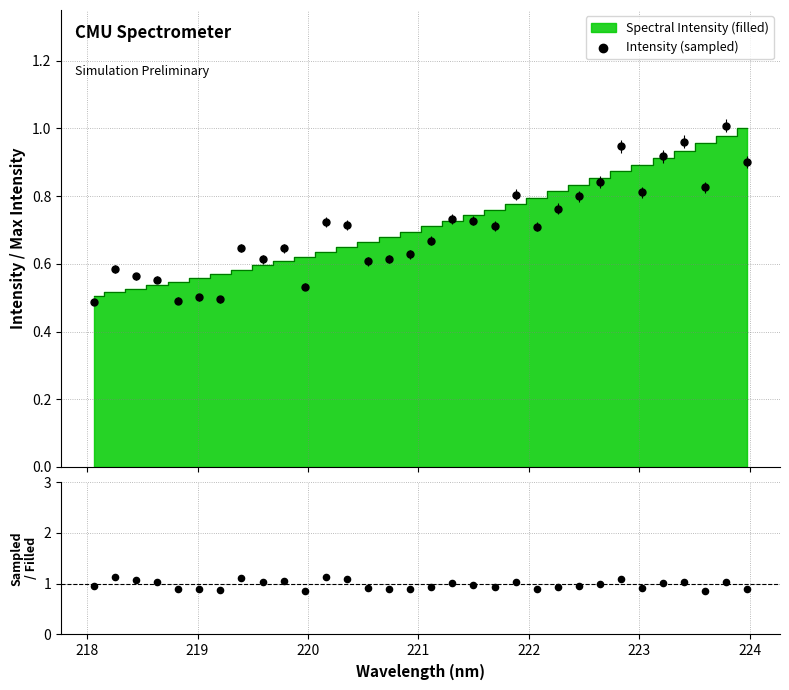

Is the value of Ratio at 9 greater than the value of Intensity (sampled) at 15?

Yes